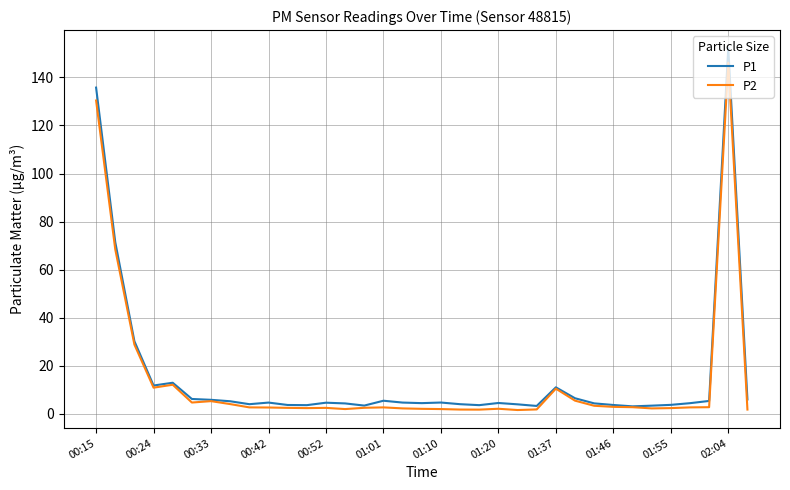

What is the maximum value for P1?

152.2